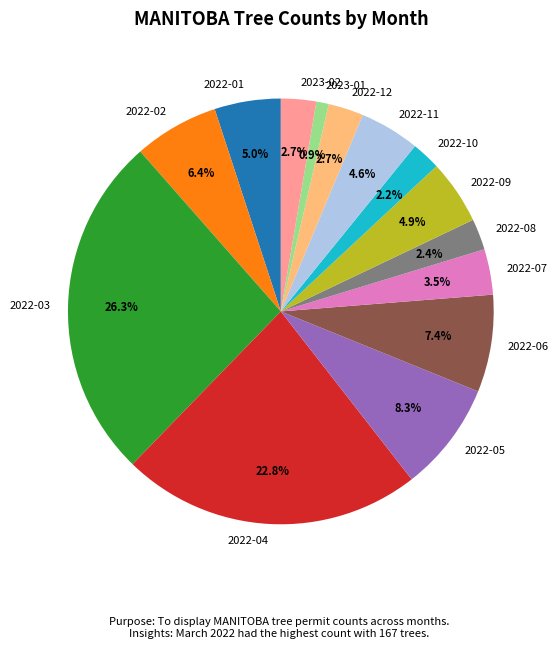

How much of the chart is everything except 2022-12?

97.3%